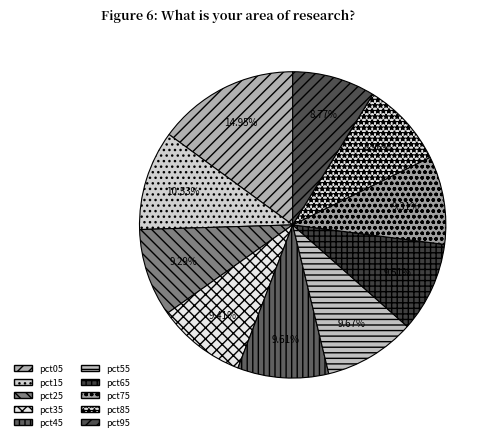

How much of the chart is everything except pct75?

90.7%